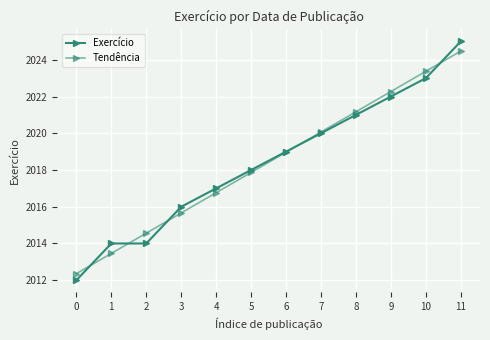

What is the minimum value shown in the chart?

2012.0